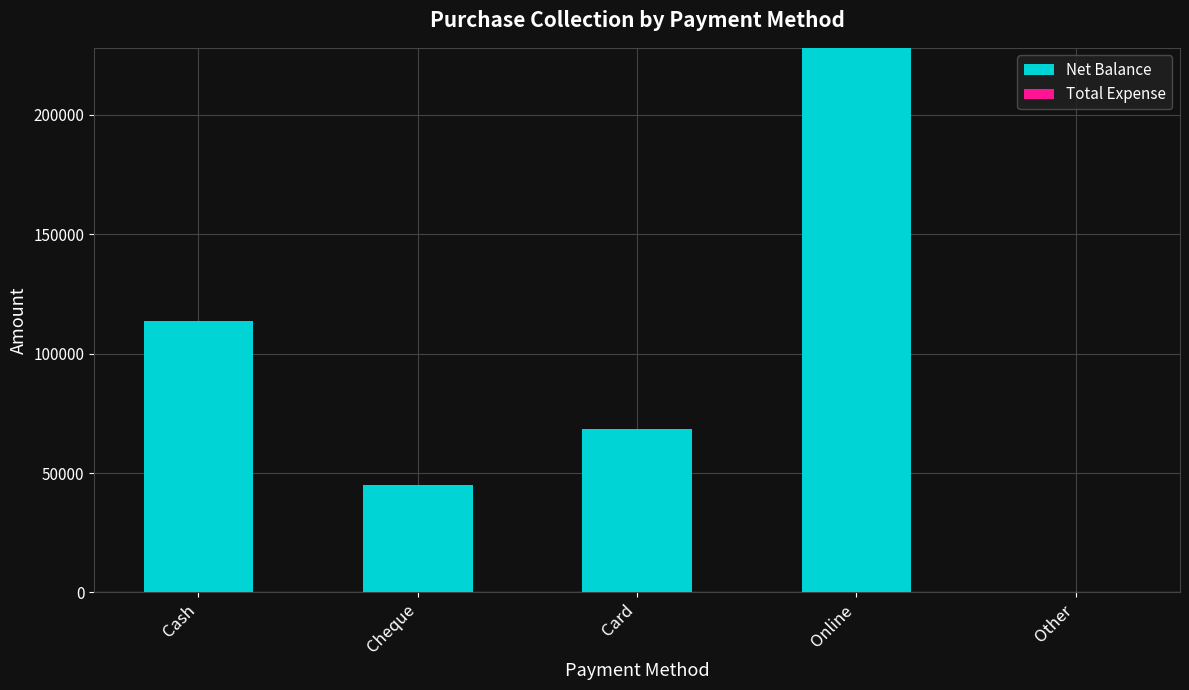

The value at Online is 399273. True or false?

False